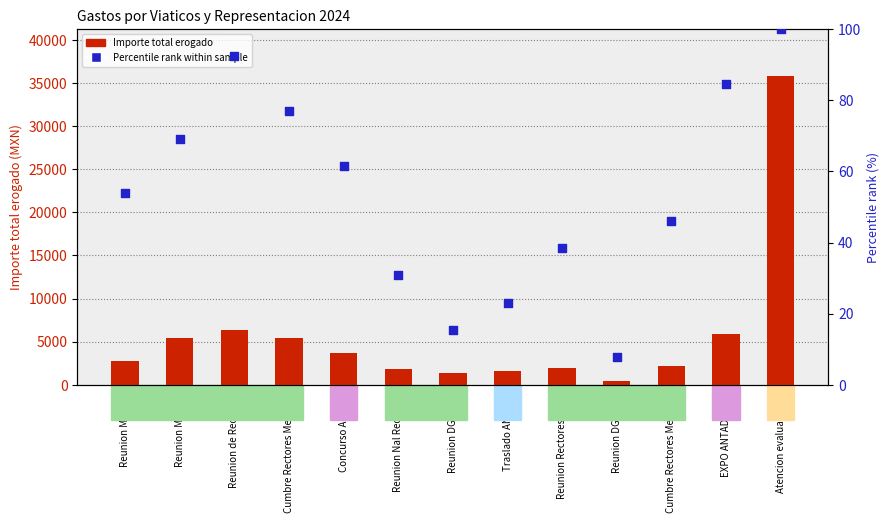

Is the value of Percentile rank within sample at Reunion de Rectores greater than the value of Importe total erogado at Reunion Mexico?

No